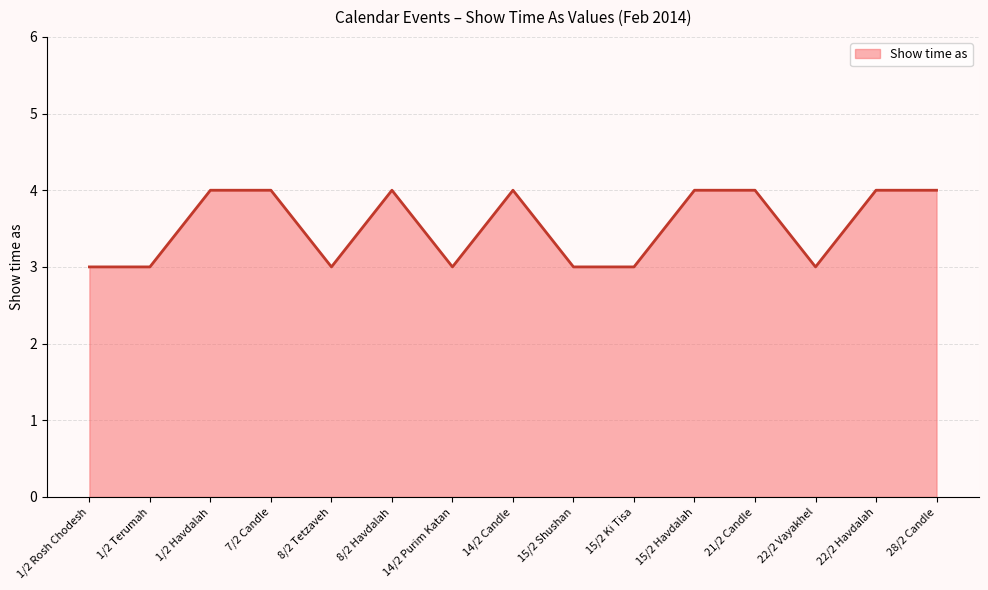

What is the maximum value shown in the chart?

4